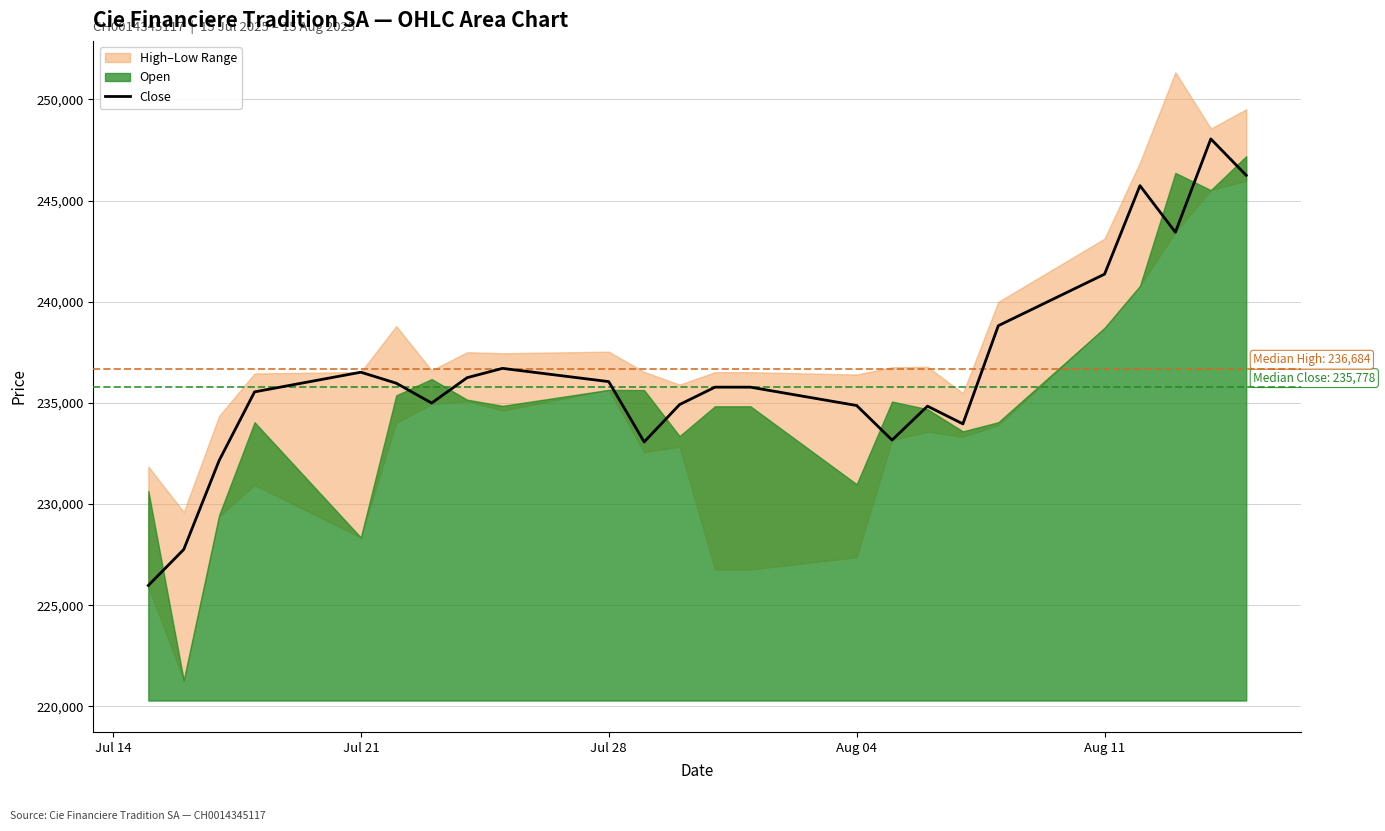

What is the lowest value of the Close series?

225979